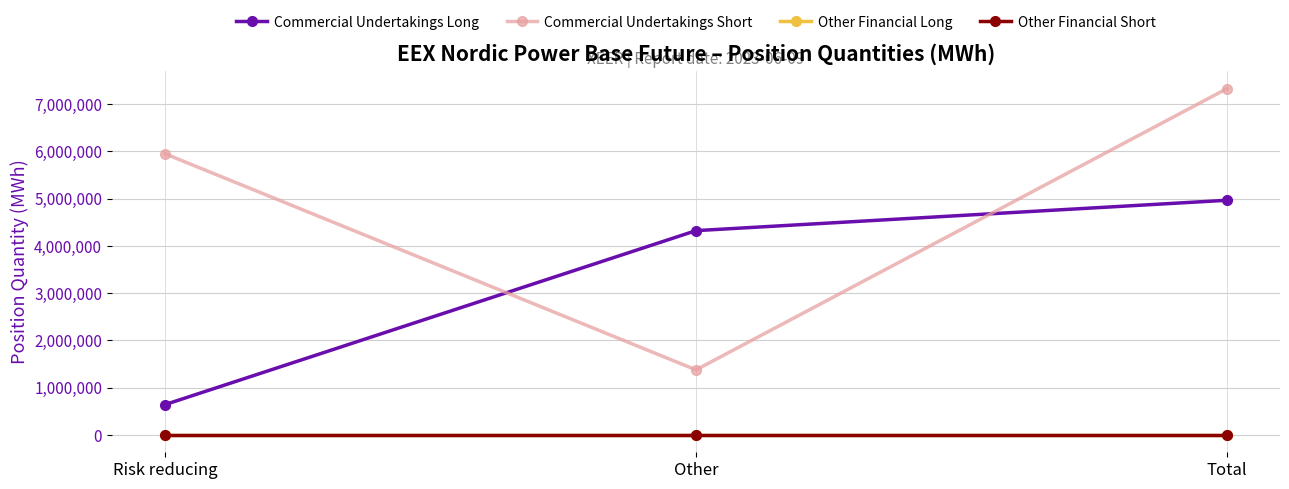

How many lines are shown in the chart?

4